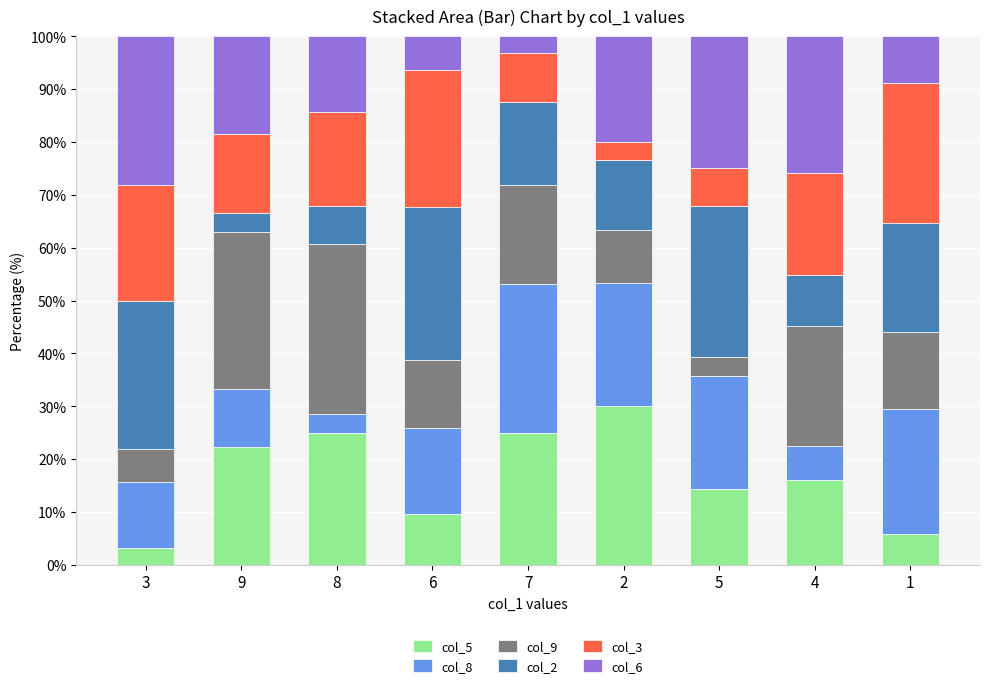

What is the minimum value for col_5?

3.1